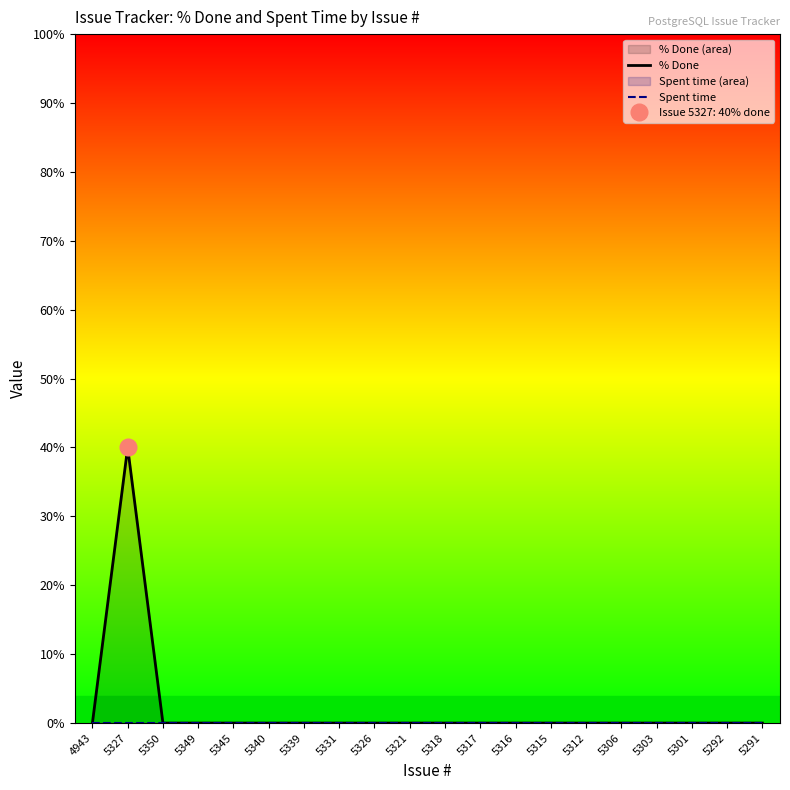

Is the value of Spent time at 5327 greater than the value of % Done at 5327?

No